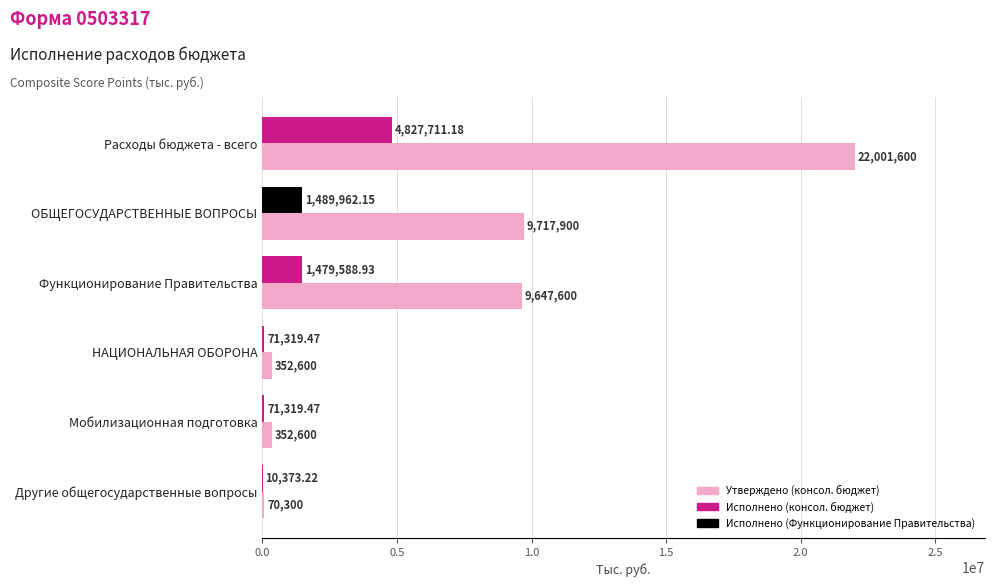

What is the average value of the Утверждено (консол. бюджет) series?

7023766.7